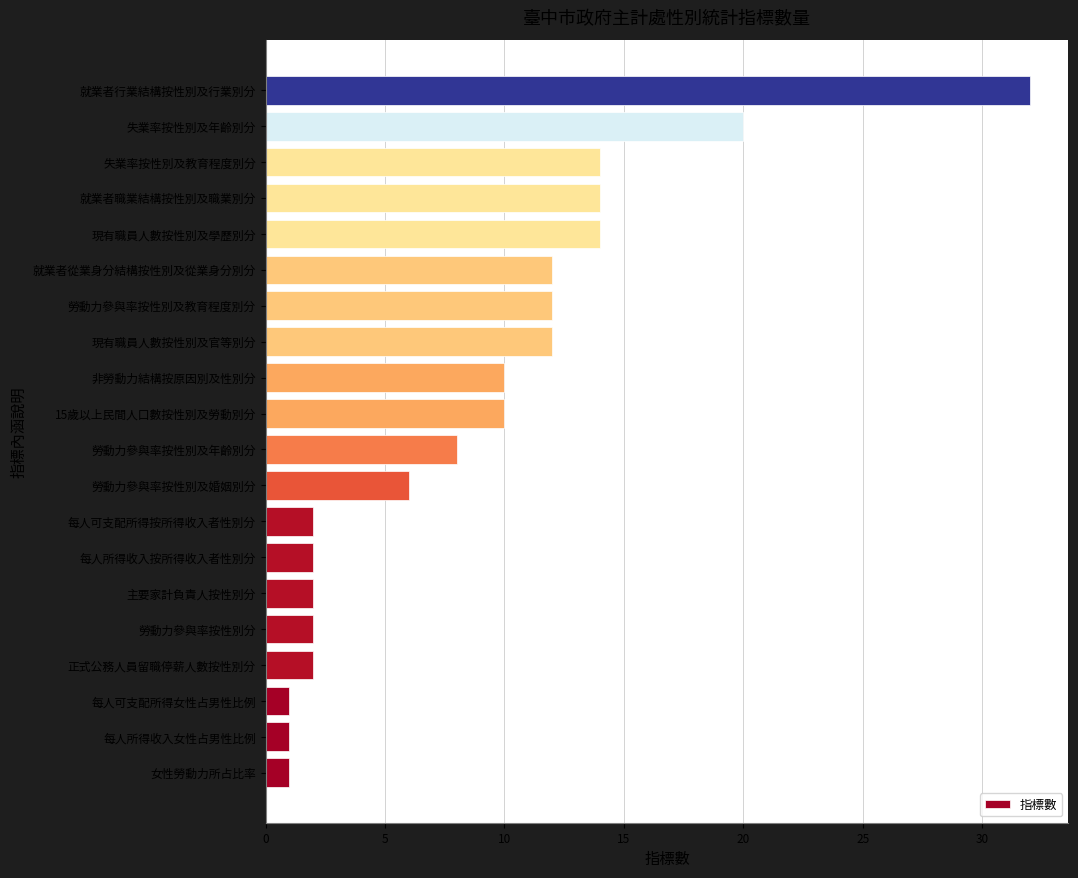

Are the bars horizontal?

Yes